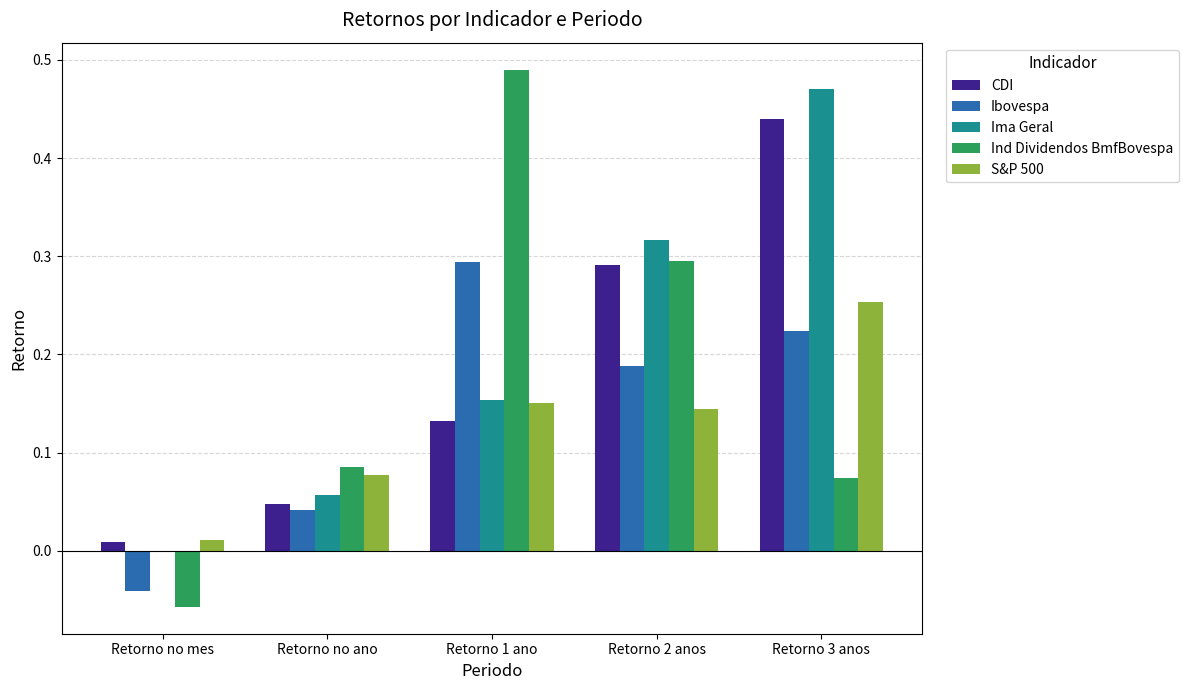

Which series has the largest total across all categories?

Ima Geral